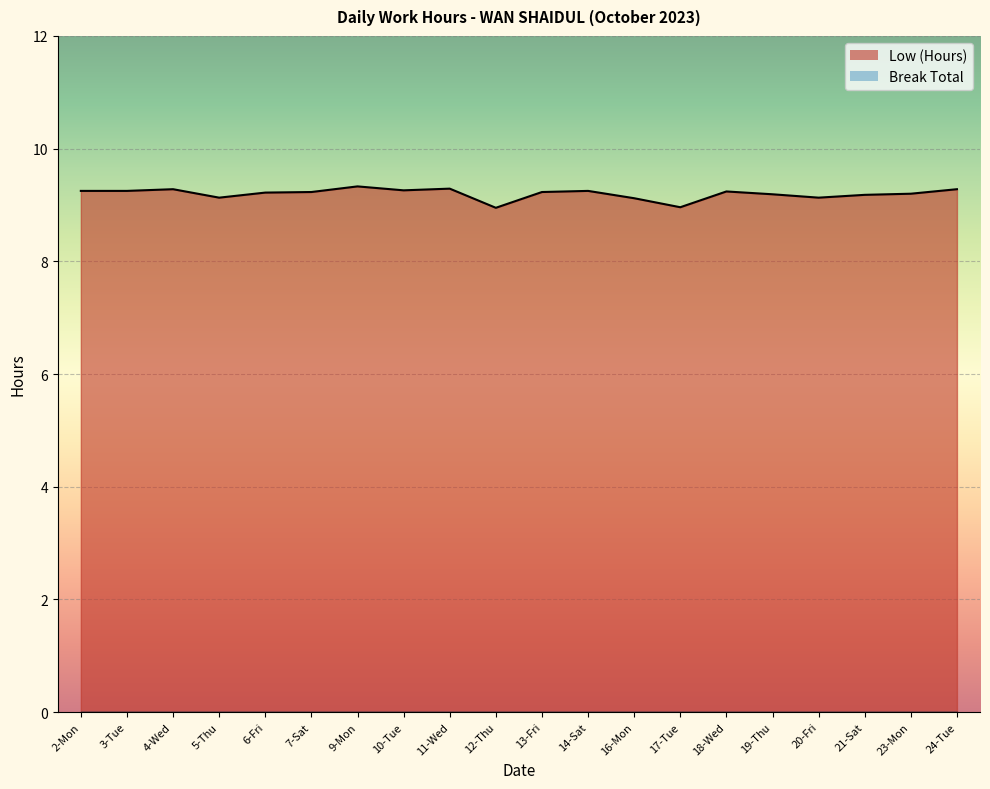

The value at 19-Thu is 9.2. True or false?

True